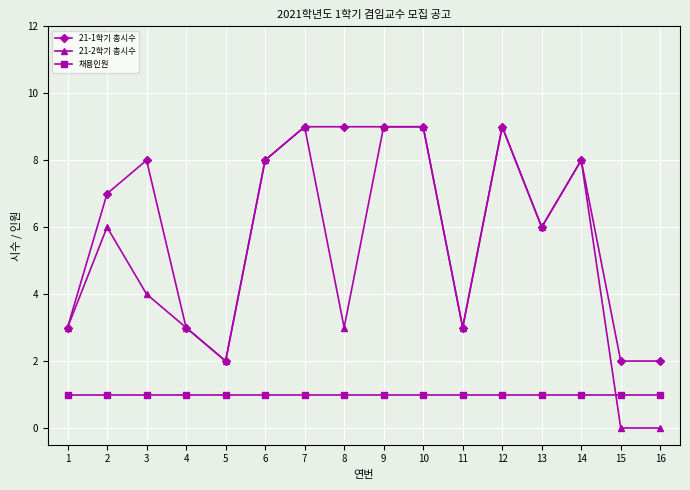

What is the greatest value displayed?

9